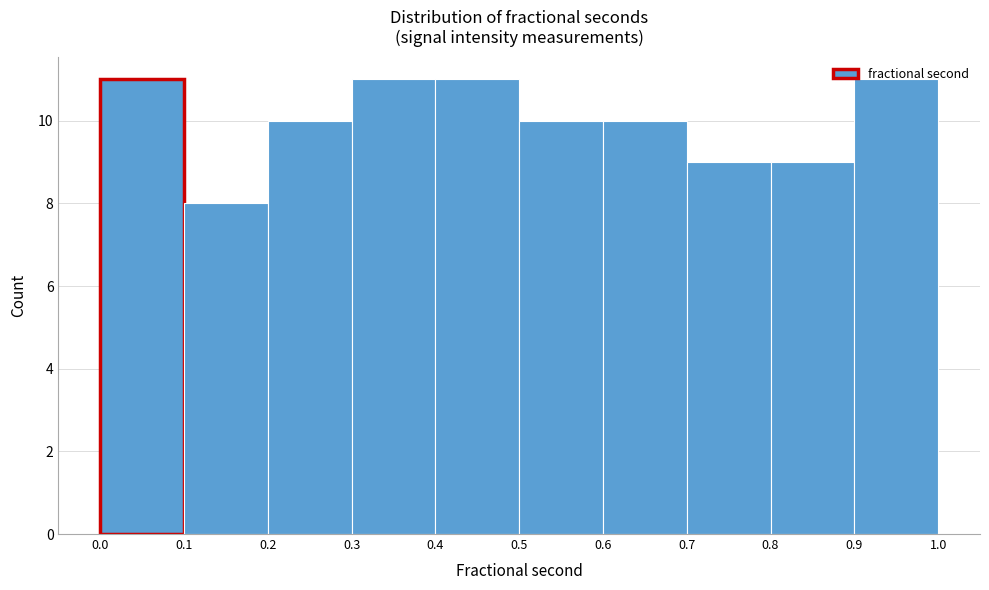

How tall is the bar that spans 0.5 to 0.6 on the x-axis? The values are not printed on the chart, so give them approximately, as read against the axis.

10